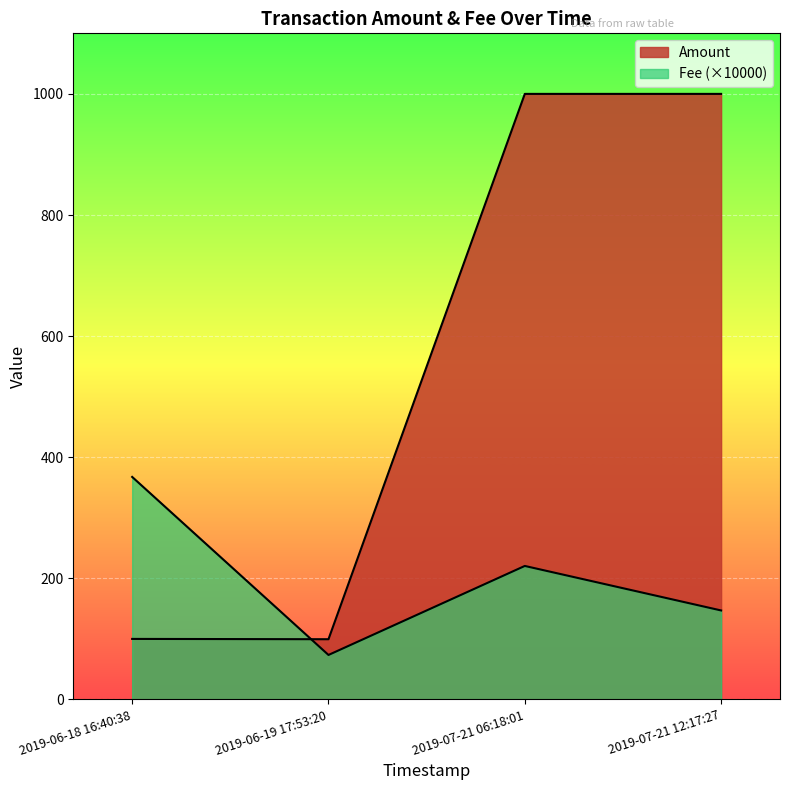

How many interior local valleys (lower than both neighbors) does the data have?

1